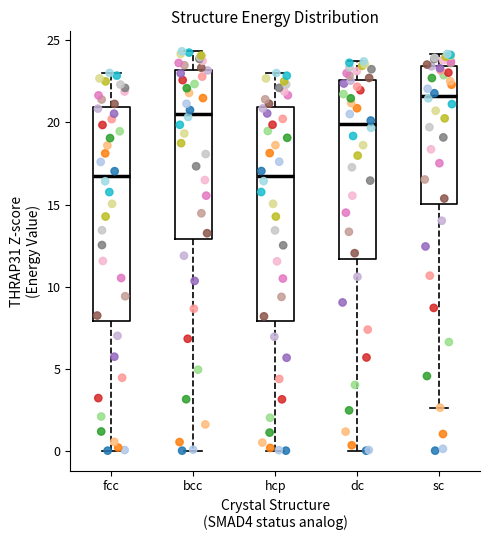

Reading left to right, read every box against the y-axis: the position of its median line, the range the box covers, and the ends of its whiskers. The values are not printed on the chart, so give them approximately, as read against the axis.

fcc: median 16.5, box 8.0 to 21.0, whiskers 0.0 to 23.0
bcc: median 20.5, box 13.0 to 23.0, whiskers 0.0 to 24.5
hcp: median 16.5, box 8.0 to 21.0, whiskers 0.0 to 23.0
dc: median 20.0, box 11.5 to 22.5, whiskers 0.0 to 23.5
sc: median 21.5, box 15.0 to 23.5, whiskers 2.5 to 24.0